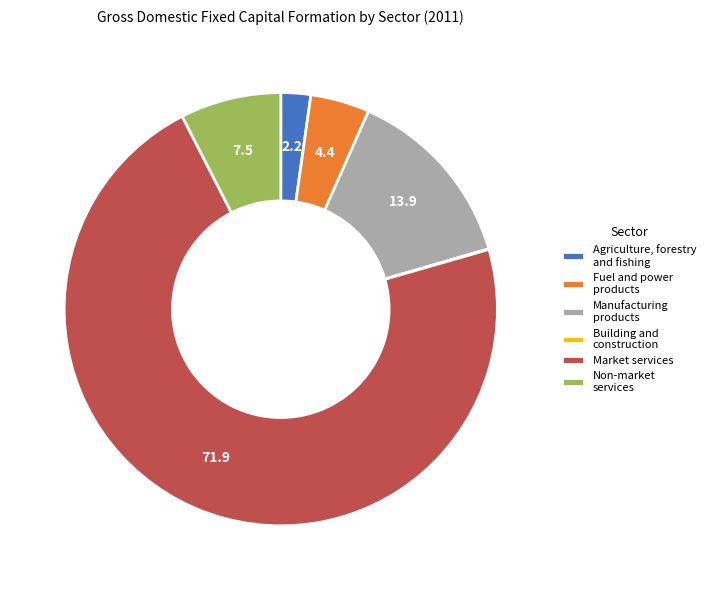

Which slice represents more than half of the pie?

Market services